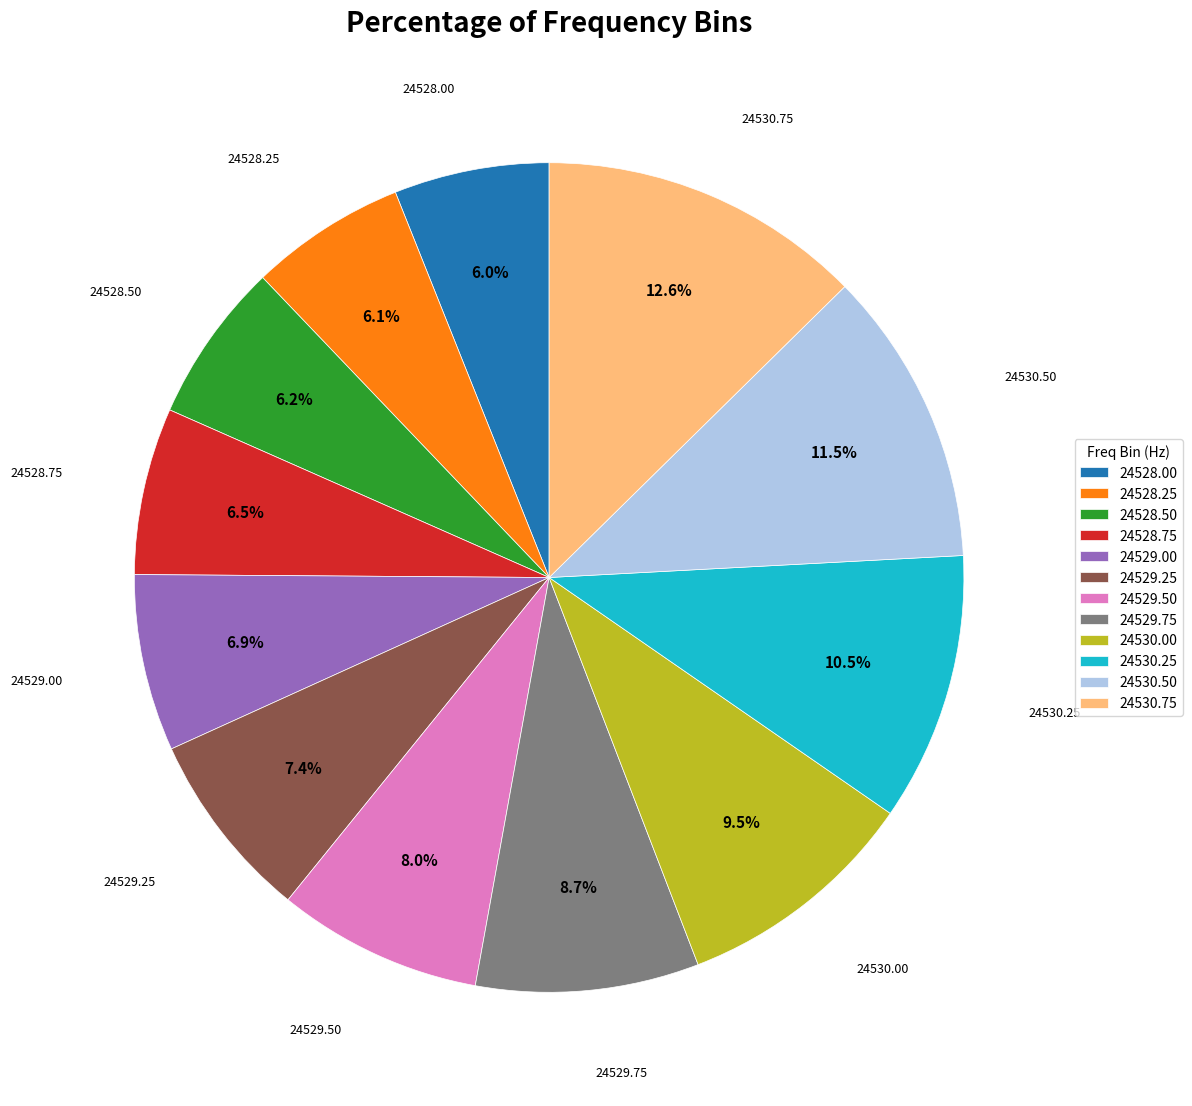

What percentage is the 24530.75 slice, to the nearest percent?

13%